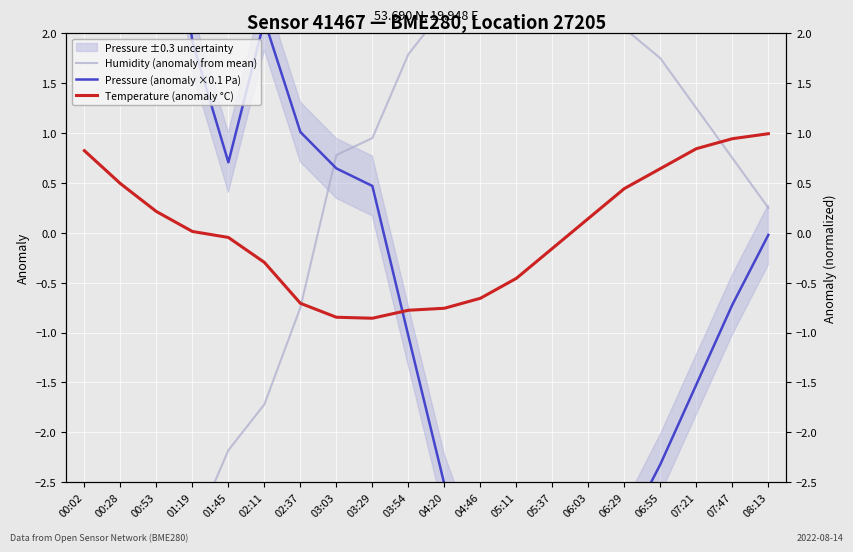

Which series has the widest spread of values?

Pressure (anomaly ×0.1 Pa)